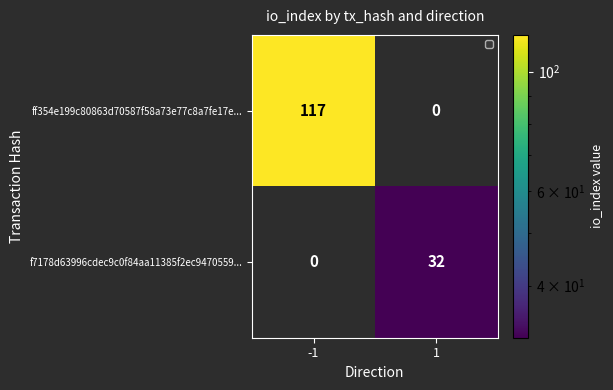

Between -1 and 1, which series saw the biggest shift?

ff354e199c80863d70587f58a73e77c8a7fe17e...